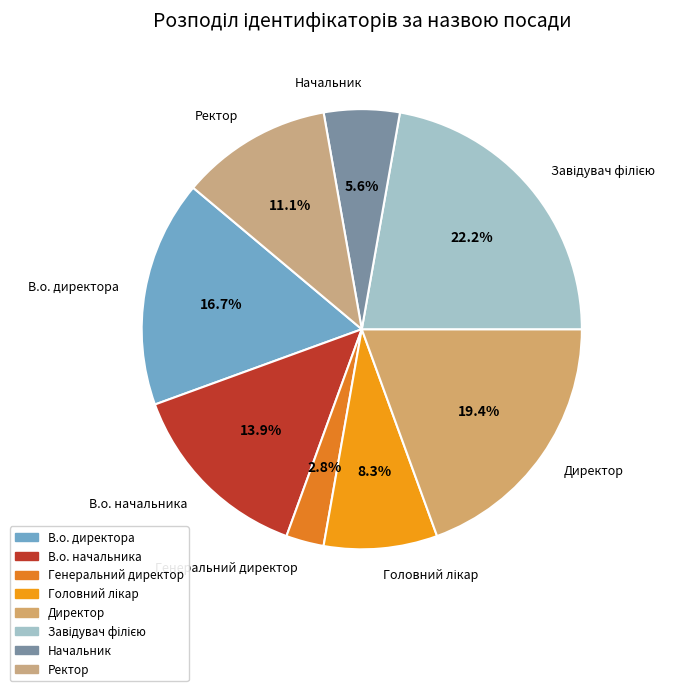

What is the smallest slice in the pie chart?

Генеральний директор